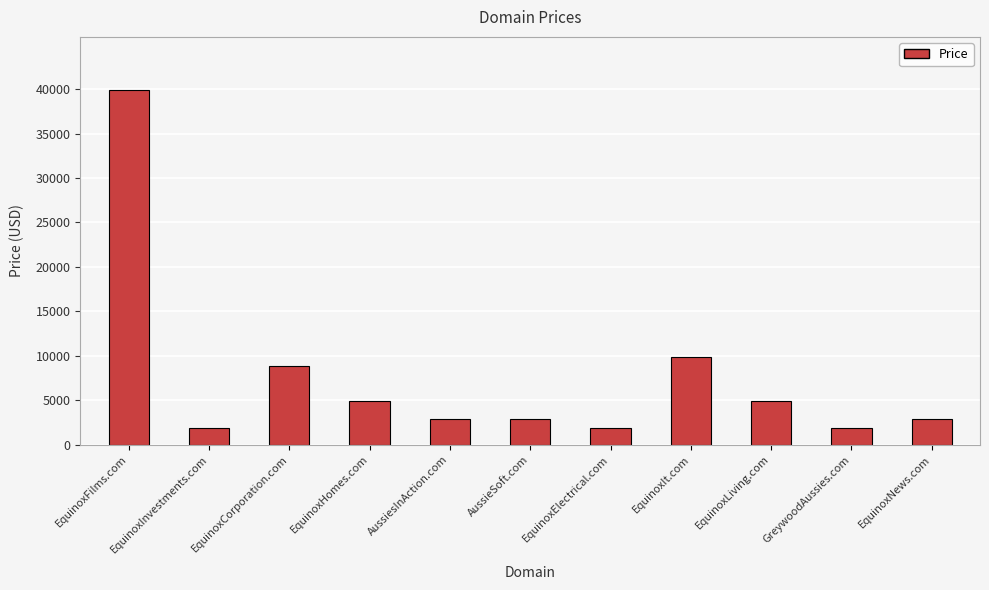

What is the sum of all values?

82768